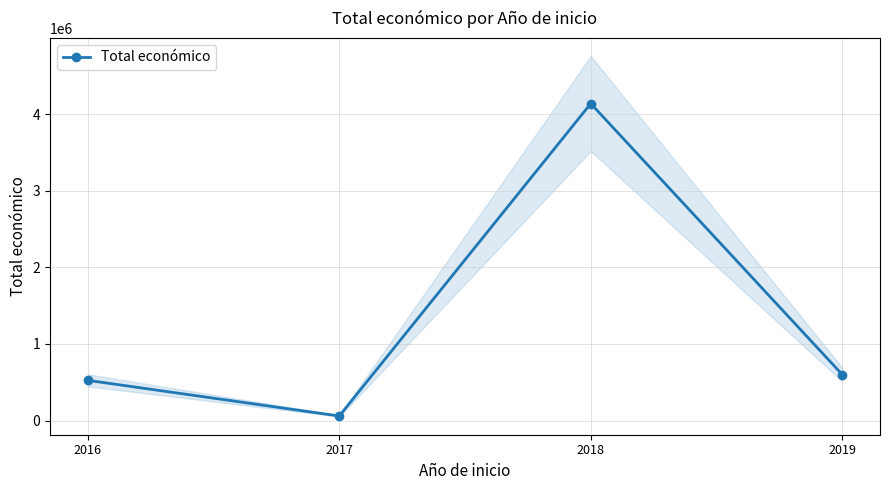

True or false: the data shows 524810 at 2016.

True